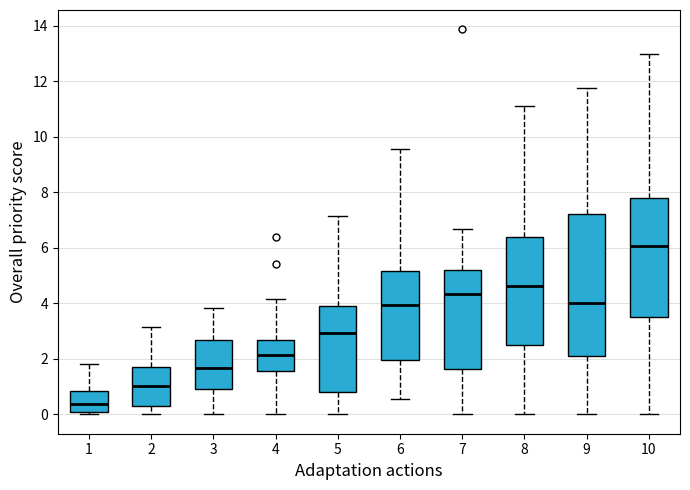

Comparing the boxes themselves (not the whiskers), which one is the tallest?

9